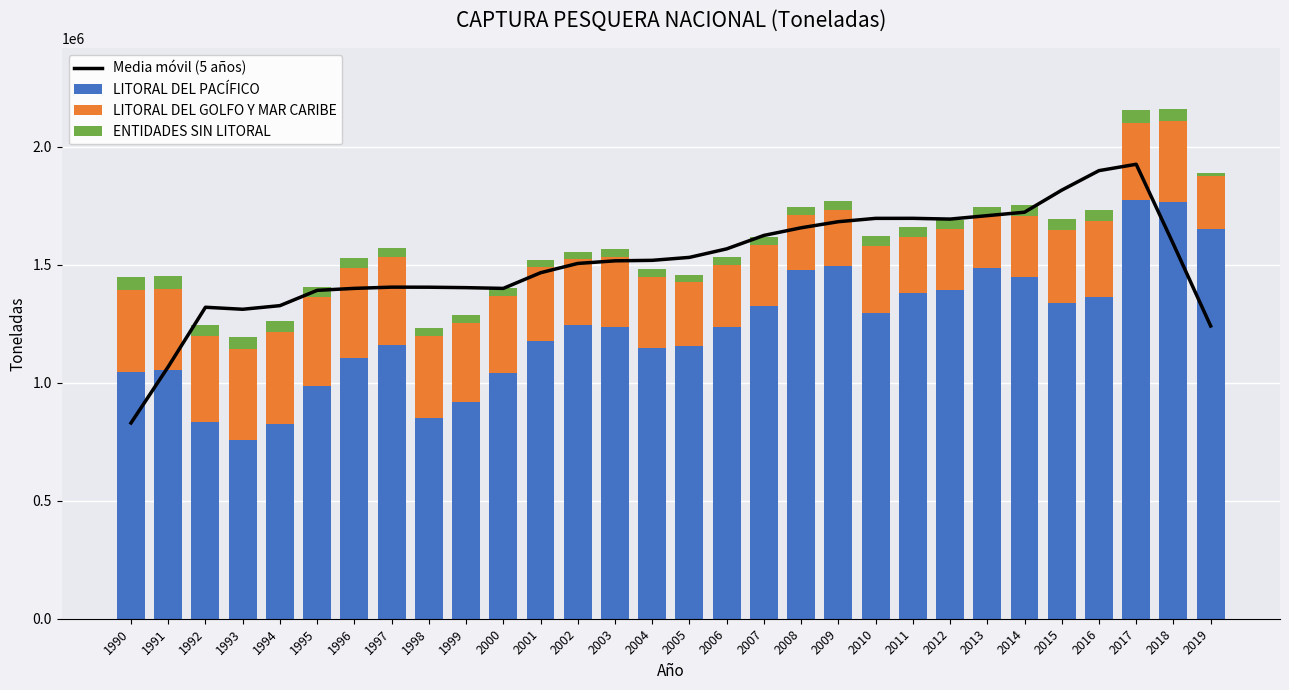

How many data points does each series have?

30